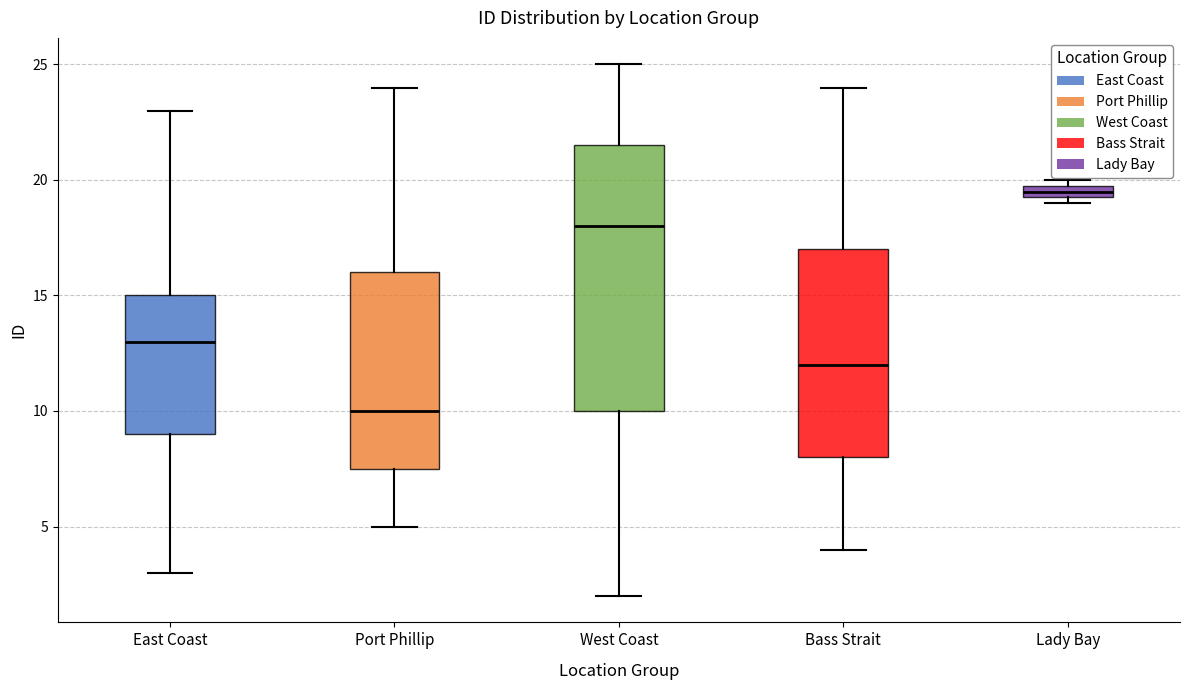

Which box is the tallest, from its lower edge to its upper edge?

West Coast